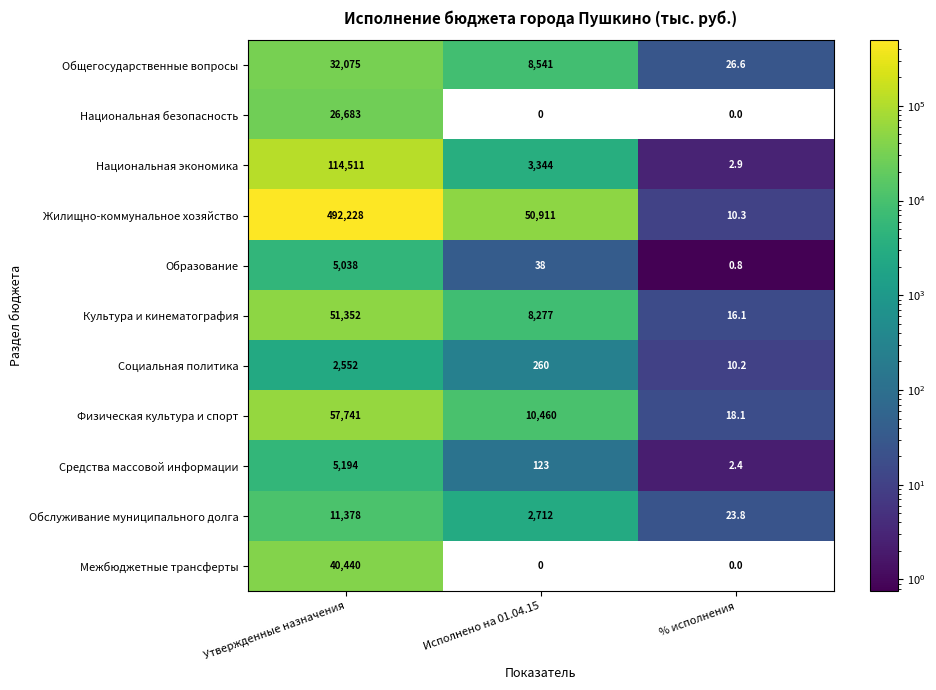

At which label does Средства массовой информации first exceed 123?

Утвержденные назначения